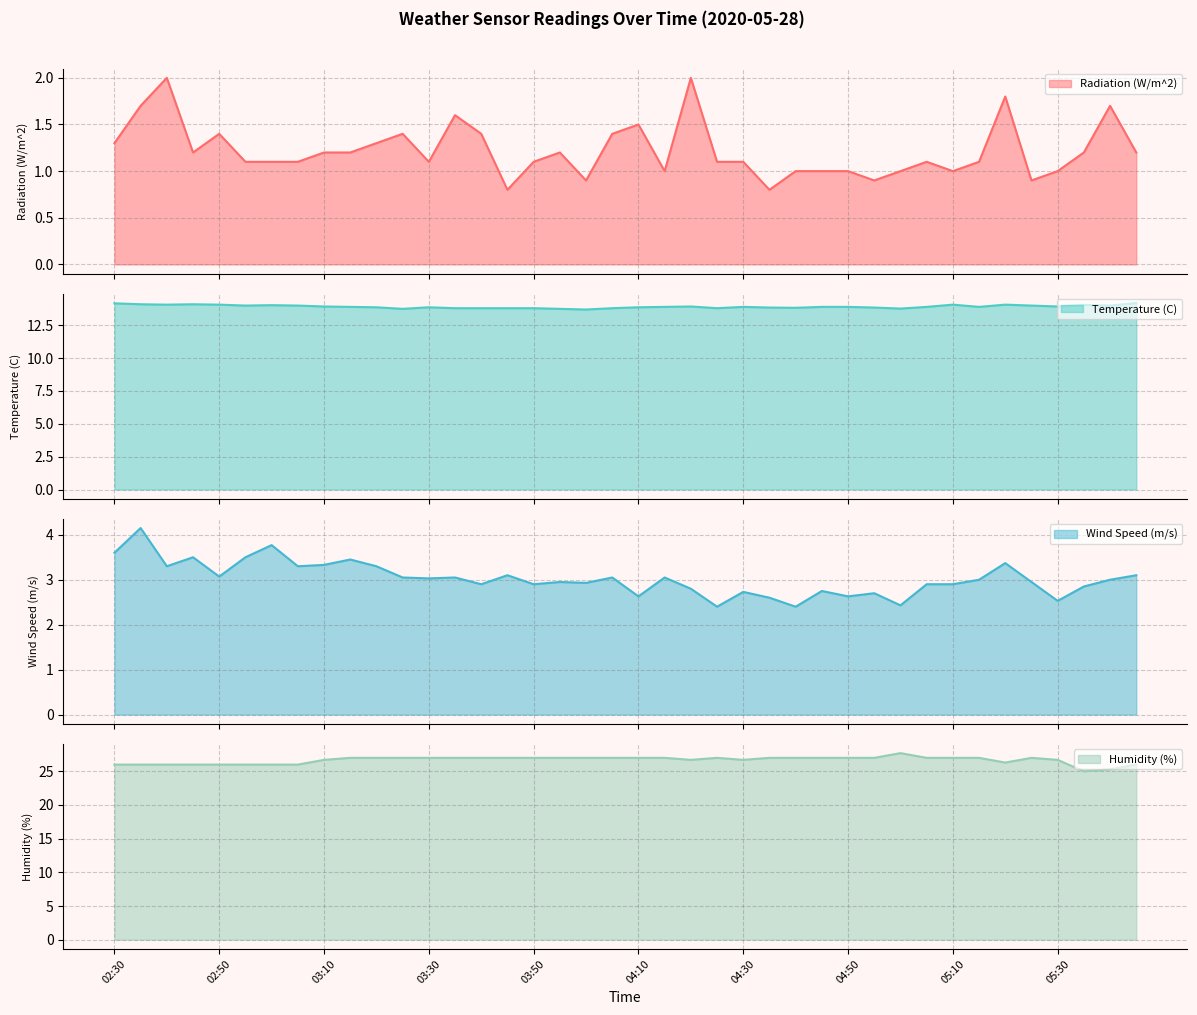

What is the difference between the Wind Speed (m/s) line values at 36 and 30?

0.1